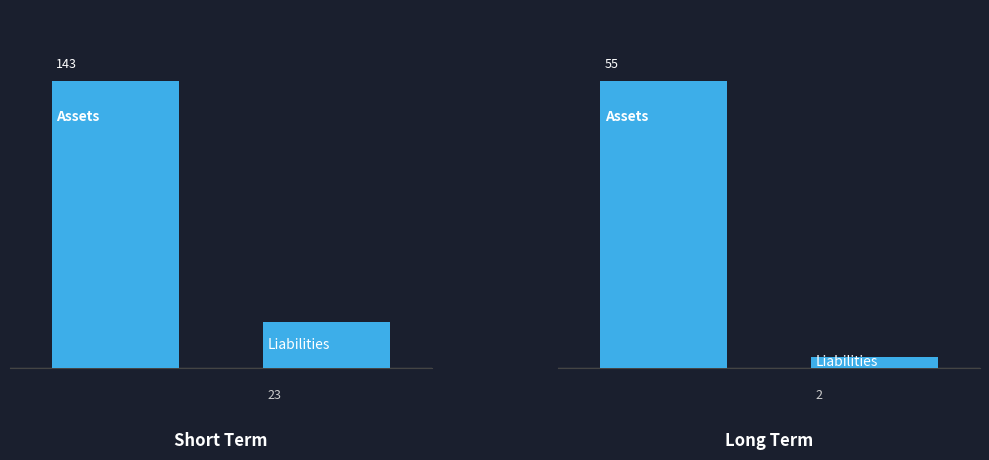

What is the sum of all Assets values?

198